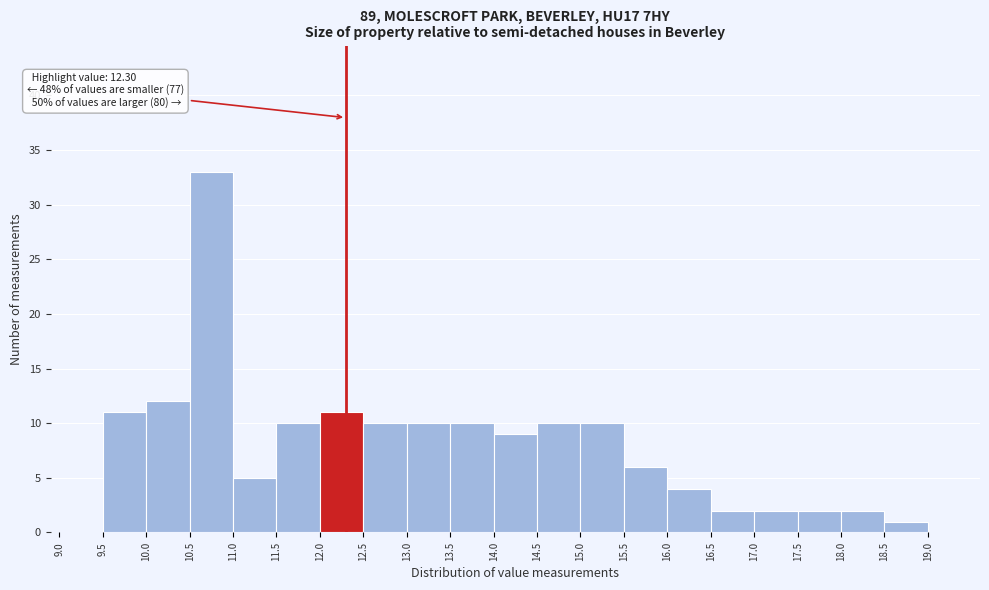

Which range on the x-axis has the tallest bar?

10.5 to 11.0